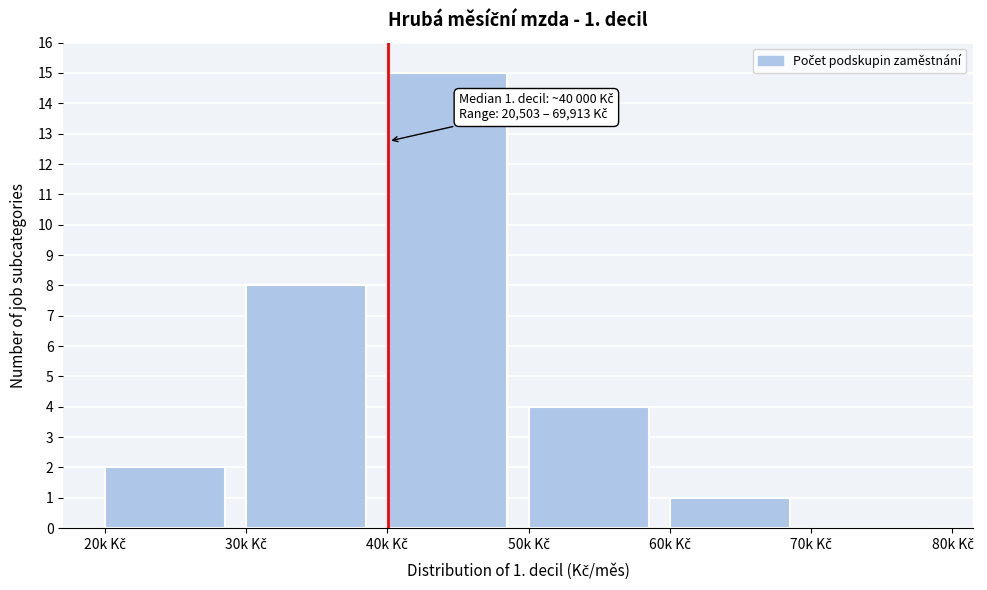

What is the maximum value shown in the chart?

15